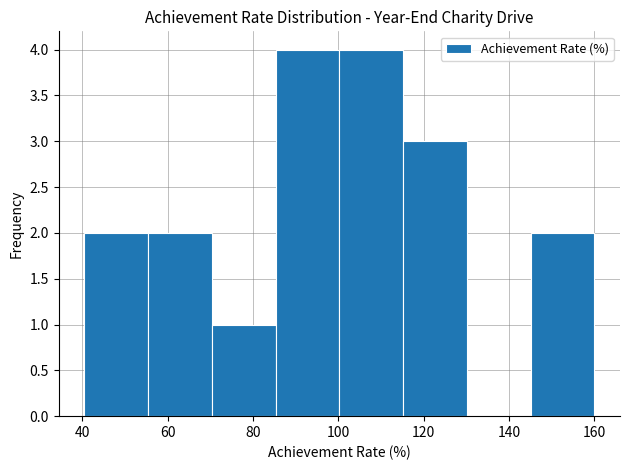

Reading left to right, transcribe this chart: for each bar, give the range it covers on the x-axis and its height. Neither the bar edges nor the heights are printed on the chart, so give them approximately, as read against the axes.

40 to 56: 2
56 to 70: 2
70 to 86: 1
86 to 100: 4
100 to 116: 4
116 to 130: 3
130 to 146: 0
146 to 160: 2